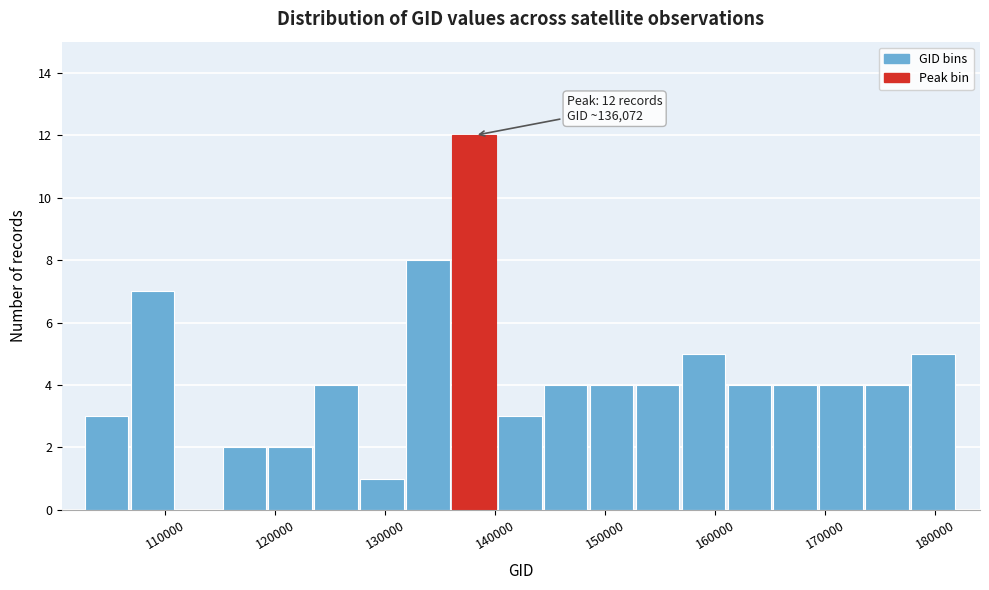

Which range on the x-axis has the tallest bar?

136000 to 140000